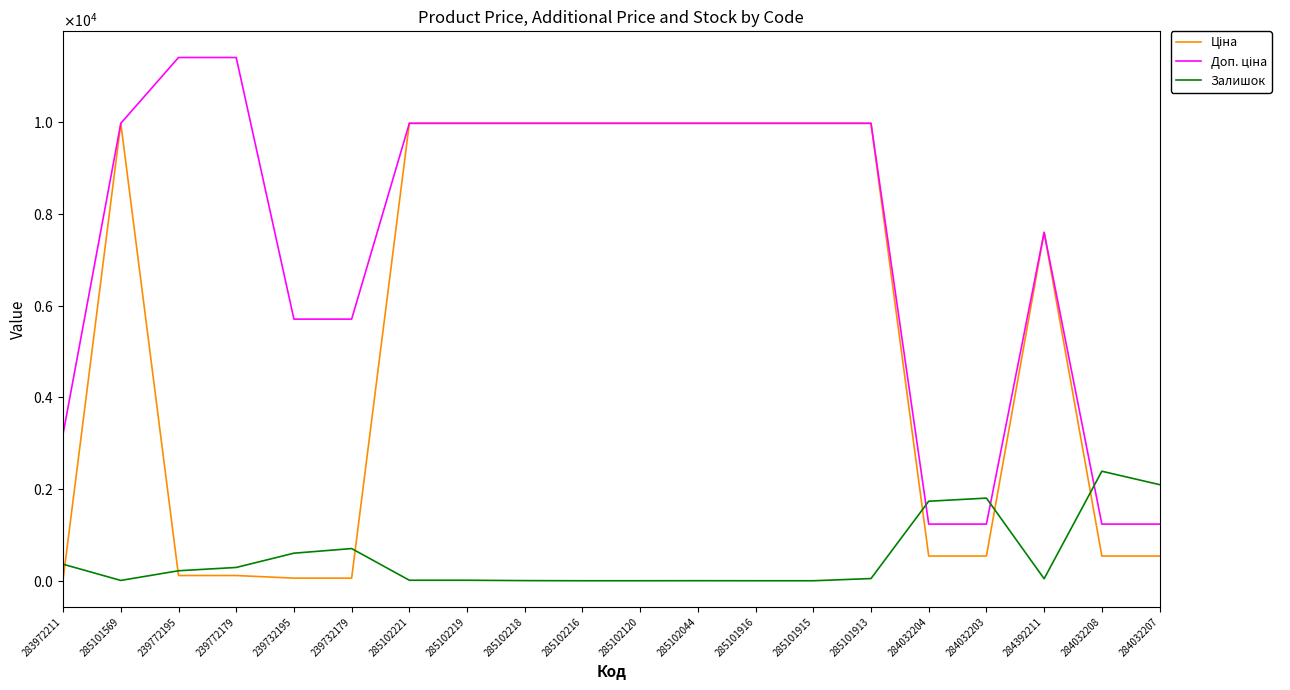

What is the difference between the maximum and minimum values in the Залишок series?

2388.0